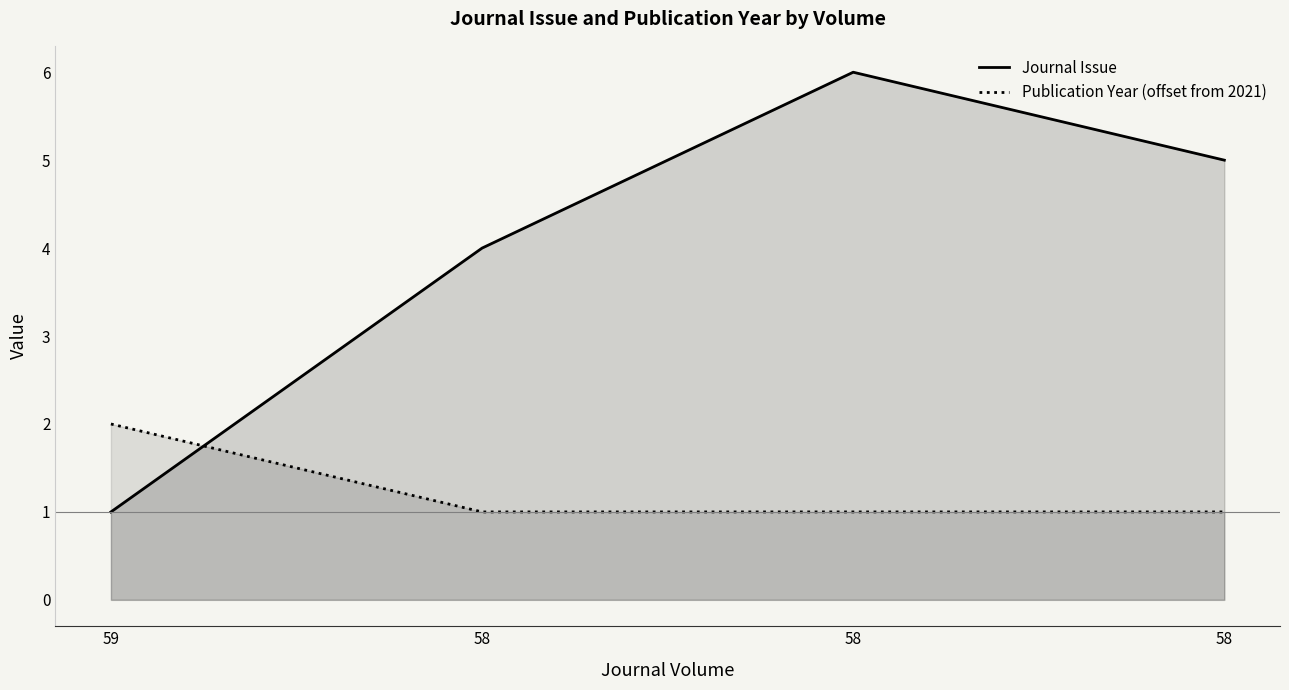

What is the spread (max minus min) of values at 59?

1